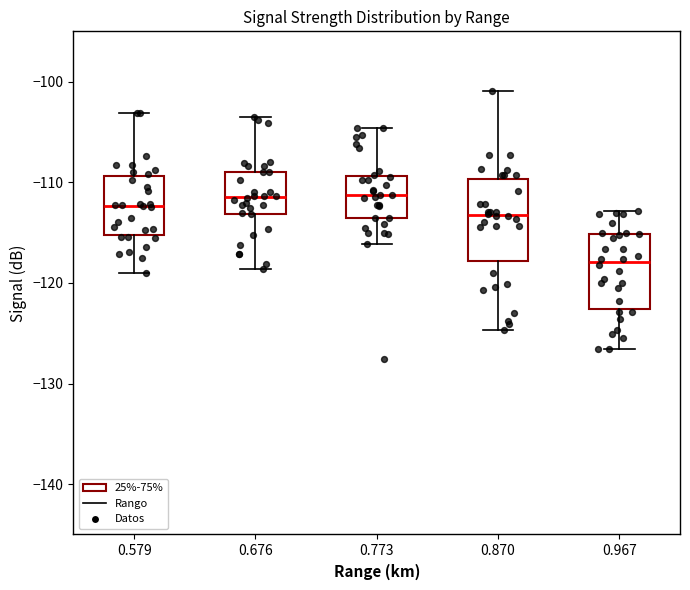

Where is the upper edge of the box at x = 0.579 on the y-axis? The values are not printed on the chart, so give them approximately, as read against the axis.

-109